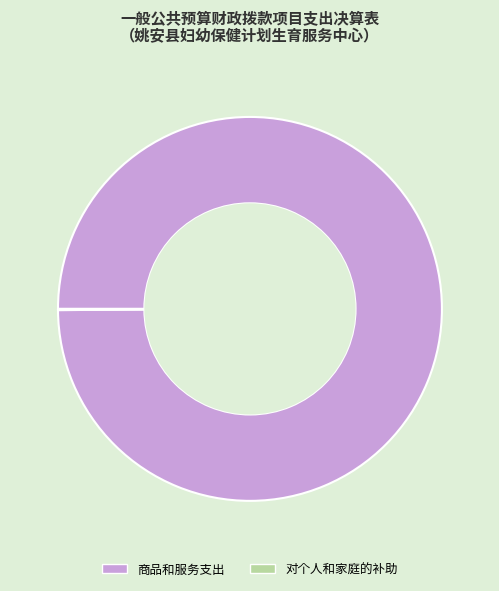

Is it true that 商品和服务支出 is 88% of the pie?

False